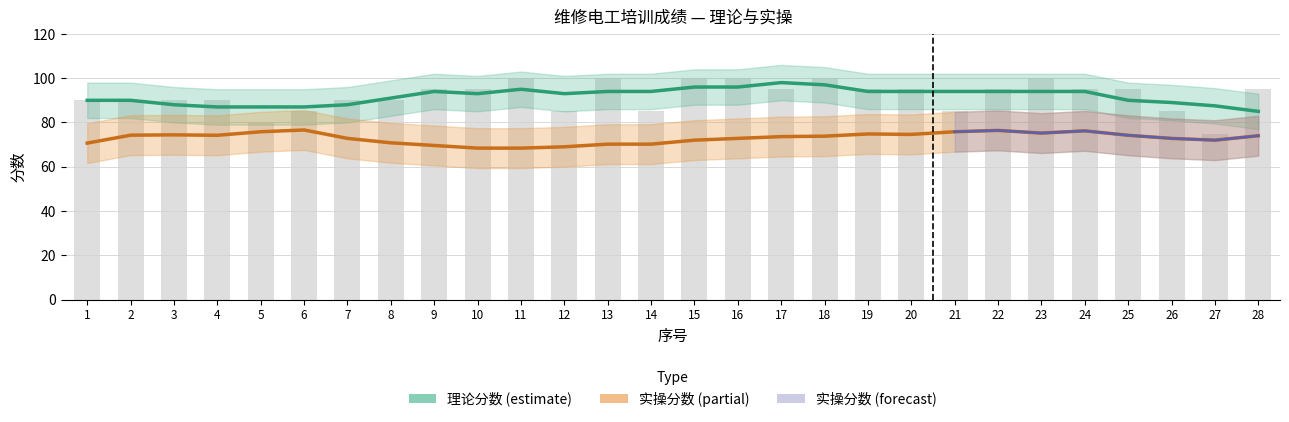

True or false: 实操分数 has a value of 40.6 at 4.

False